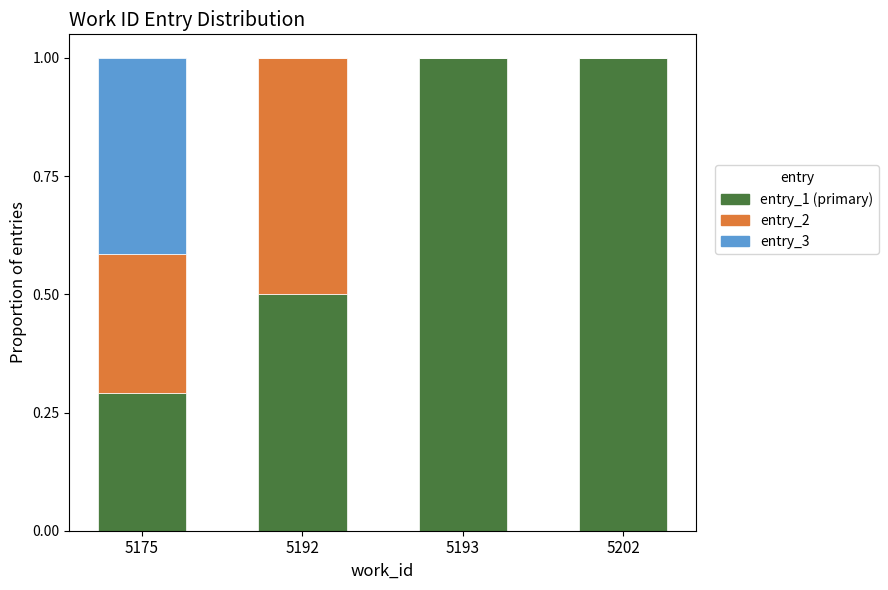

Reading left to right, list the values for the entry_1 series.

5175=0.3	5192=0.5	5193=1.0	5202=1.0